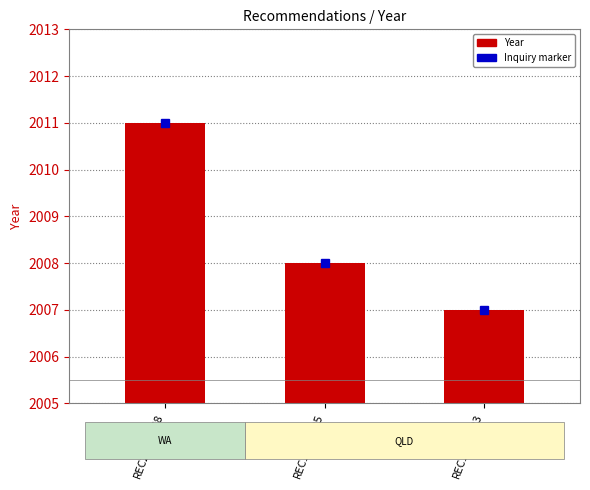

Between REC136-3523 and REC200-0368, which is larger?

REC200-0368